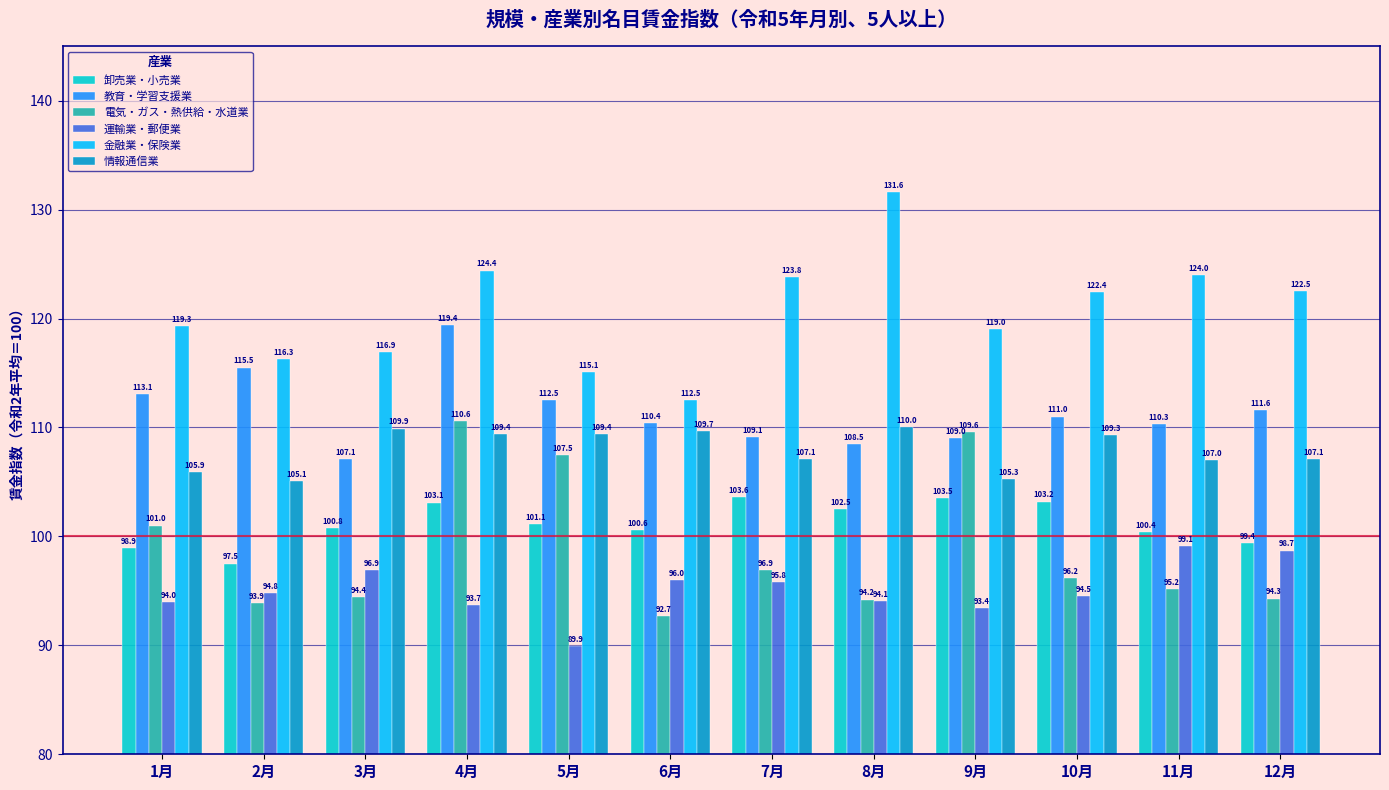

Is it true that 電気・ガス・熱供給・水道業 equals 66.4 at 4月?

False